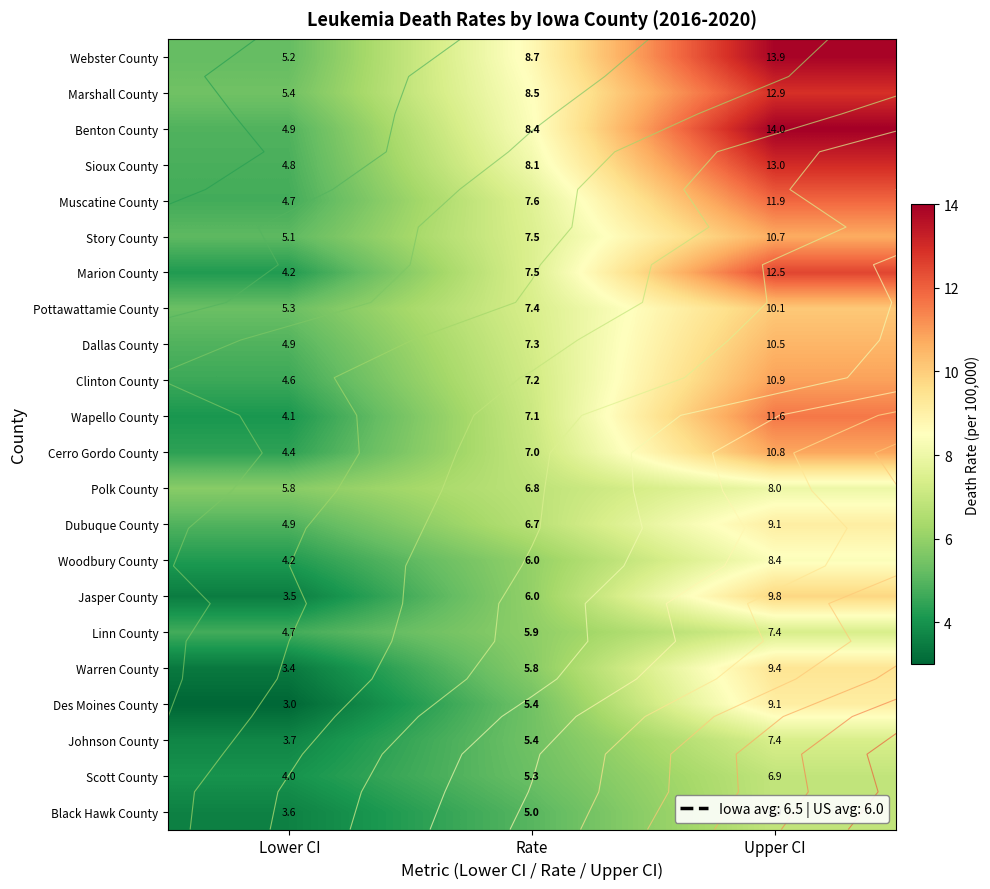

What is the lowest value of the Clinton County series?

4.6